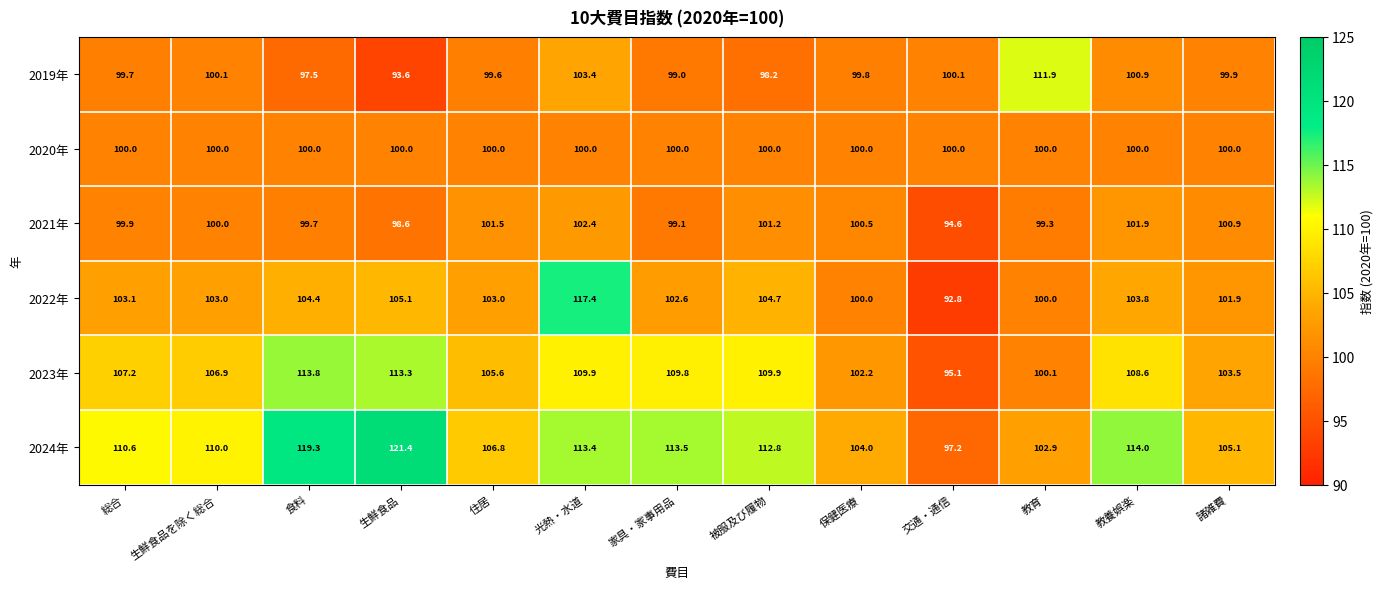

How many data points does each series have?

13